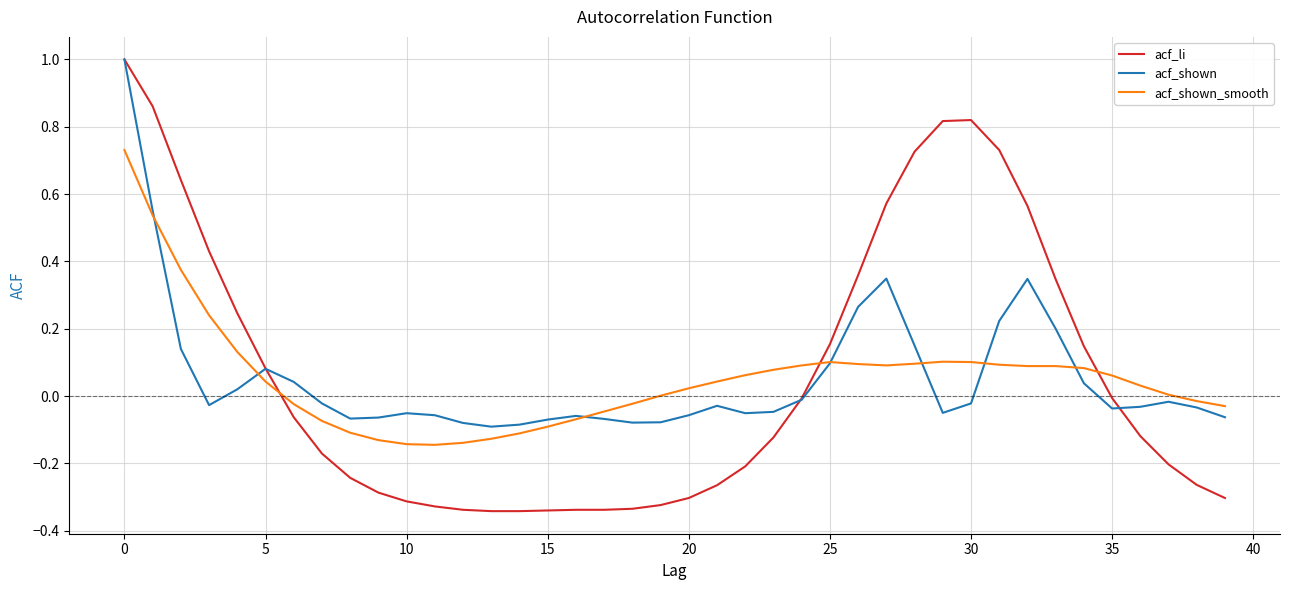

True or false: acf_shown and acf_li cross at least once.

True